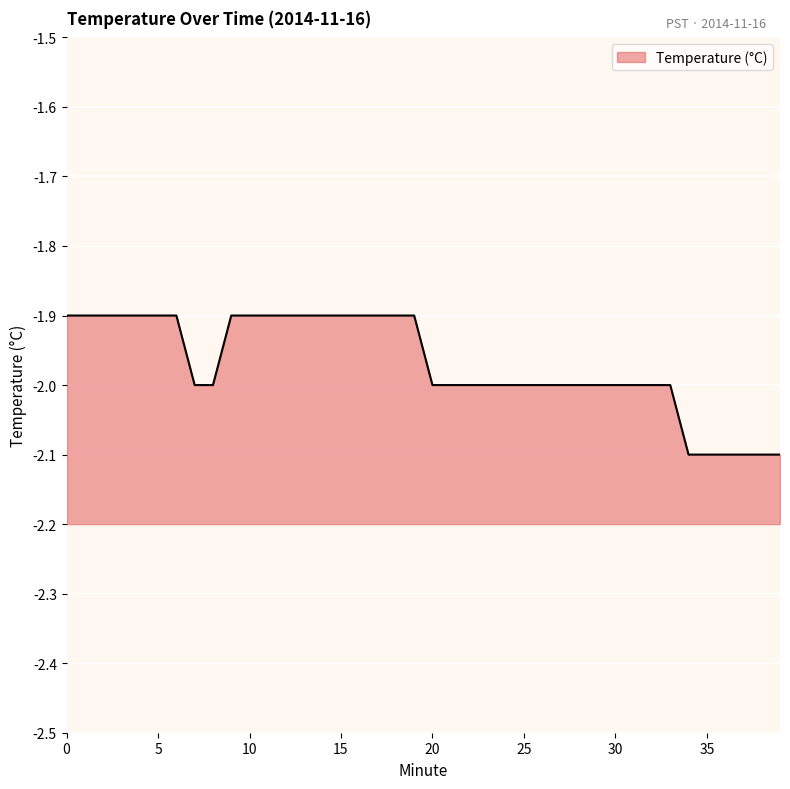

How many data points are less than -2?

6